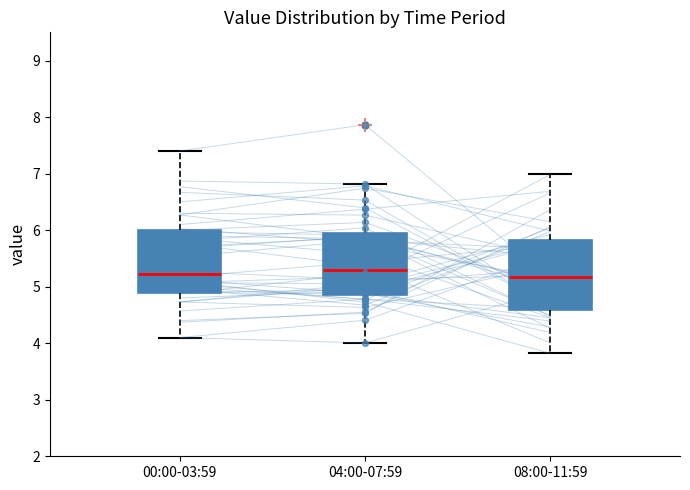

Where is the upper edge of the box for 00:00-03:59 on the y-axis? The values are not printed on the chart, so give them approximately, as read against the axis.

6.0